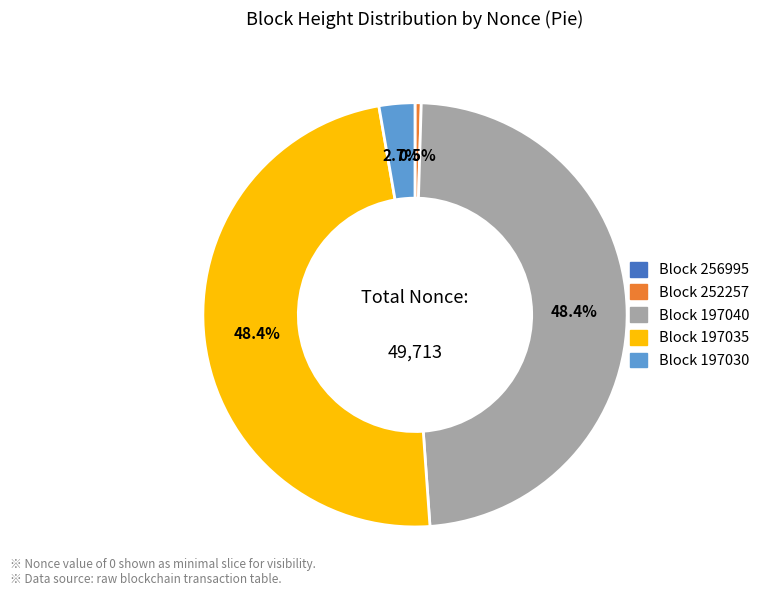

Is there any slice that represents more than half of the pie?

No